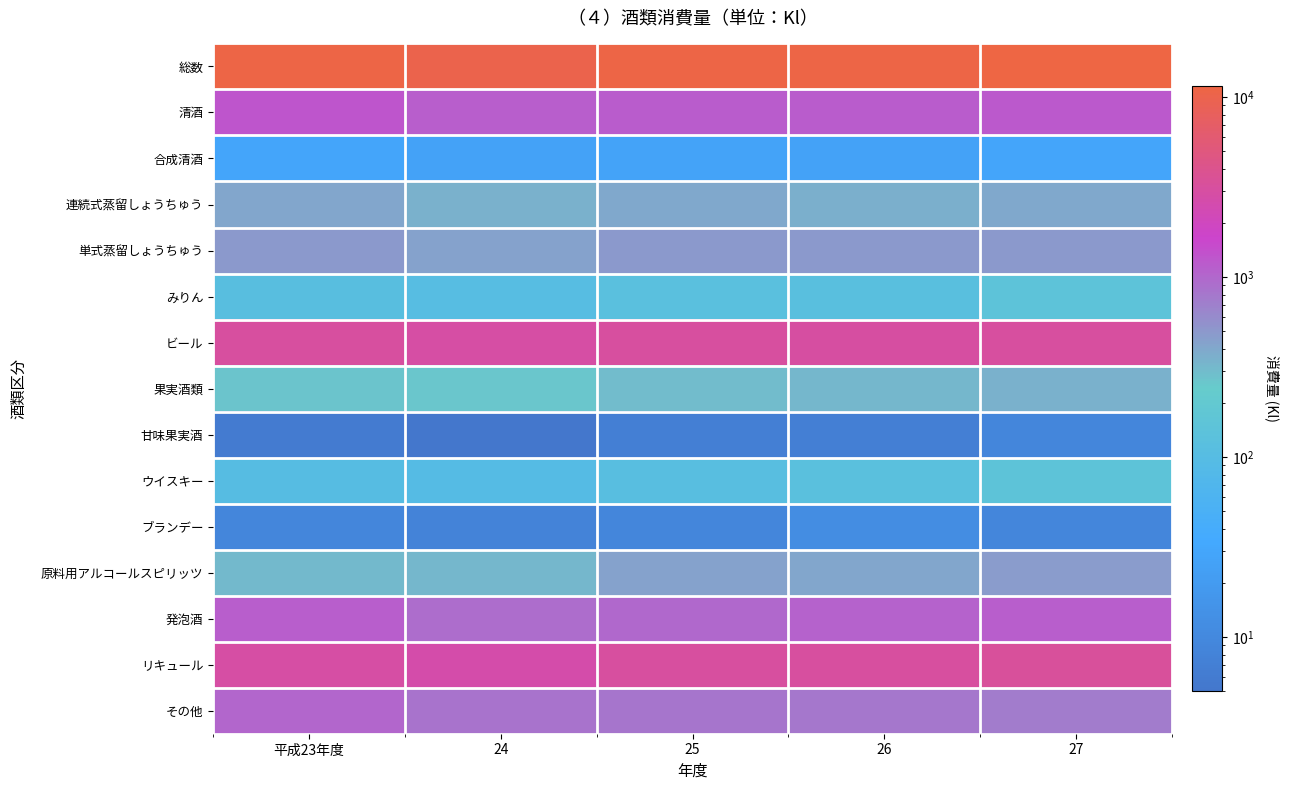

Reading left to right, extract all data points from this chart.

総数: 平成23年度=11185	24=10094	25=11065	26=10988	27=11559
清酒: 平成23年度=1274	24=1155	25=1184	26=1192	27=1207
合成清酒: 平成23年度=29	24=26	25=28	26=26	27=29
連続式蒸留しょうちゅう: 平成23年度=407	24=355	25=392	26=364	27=402
単式蒸留しょうちゅう: 平成23年度=489	24=437	25=491	26=485	27=493
みりん: 平成23年度=116	24=105	25=122	26=117	27=144
ビール: 平成23年度=3123	24=2884	25=3058	26=2983	27=3108
果実酒類: 平成23年度=267	24=258	25=303	26=318	27=352
甘味果実酒: 平成23年度=6	24=5	25=7	26=7	27=9
ウイスキー: 平成23年度=102	24=96	25=110	26=126	27=149
ブランデー: 平成23年度=9	24=8	25=9	26=12	27=9
原料用アルコールスピリッツ: 平成23年度=310	24=321	25=436	26=408	27=482
発泡酒: 平成23年度=1144	24=924	25=994	26=1073	27=1154
リキュール: 平成23年度=2902	24=2665	25=3100	26=3094	27=3275
その他: 平成23年度=1007	24=853	25=830	26=785	27=747